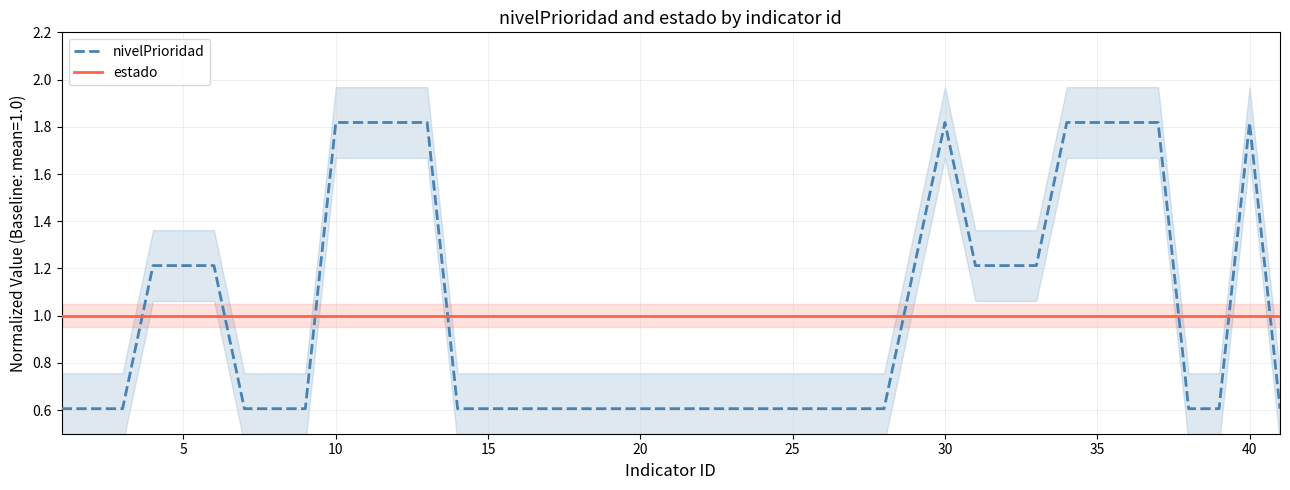

What are all the series names shown in the legend?

nivelPrioridad, estado